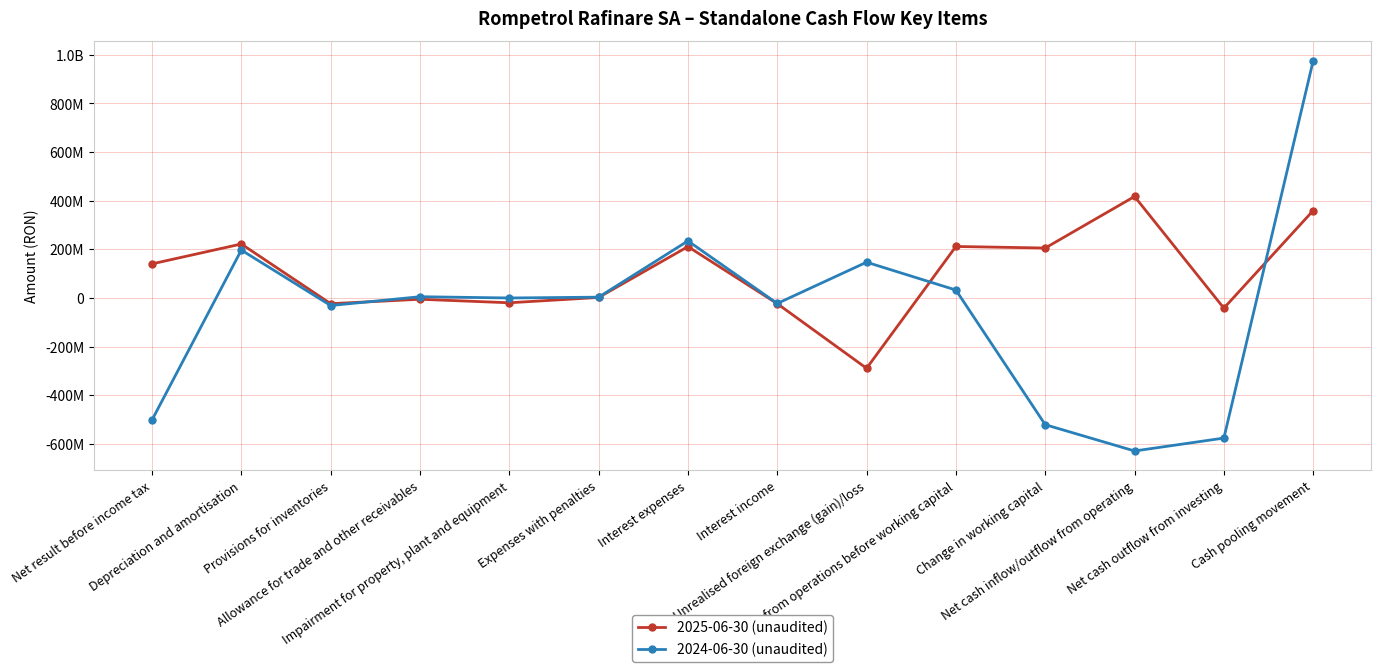

What is the sum of the 2025-06-30 (unaudited) values at Net cash inflow/outflow from operating and Allowance for trade and other receivables?

412187221